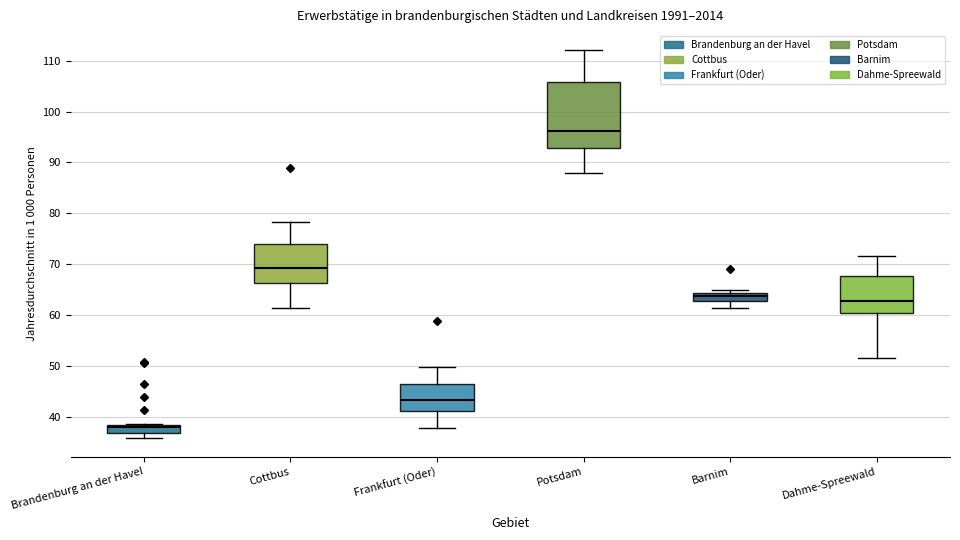

Reading left to right, transcribe this box plot: for each box, give where its median line is, the range the box spans, and where its two whiskers end, as read against the y-axis. The values are not printed on the chart, so give them approximately, as read against the axis.

Brandenburg an der Havel: median 38 (just below the box's upper edge), box 37 to 38, whiskers 36 to 39
Cottbus: median 69, box 66 to 74, whiskers 61 to 78
Frankfurt (Oder): median 43, box 41 to 46, whiskers 38 to 50
Potsdam: median 96, box 93 to 106, whiskers 88 to 112
Barnim: median 64 (inside the box), box 63 to 64, whiskers 61 to 65
Dahme-Spreewald: median 63, box 60 to 68, whiskers 52 to 72